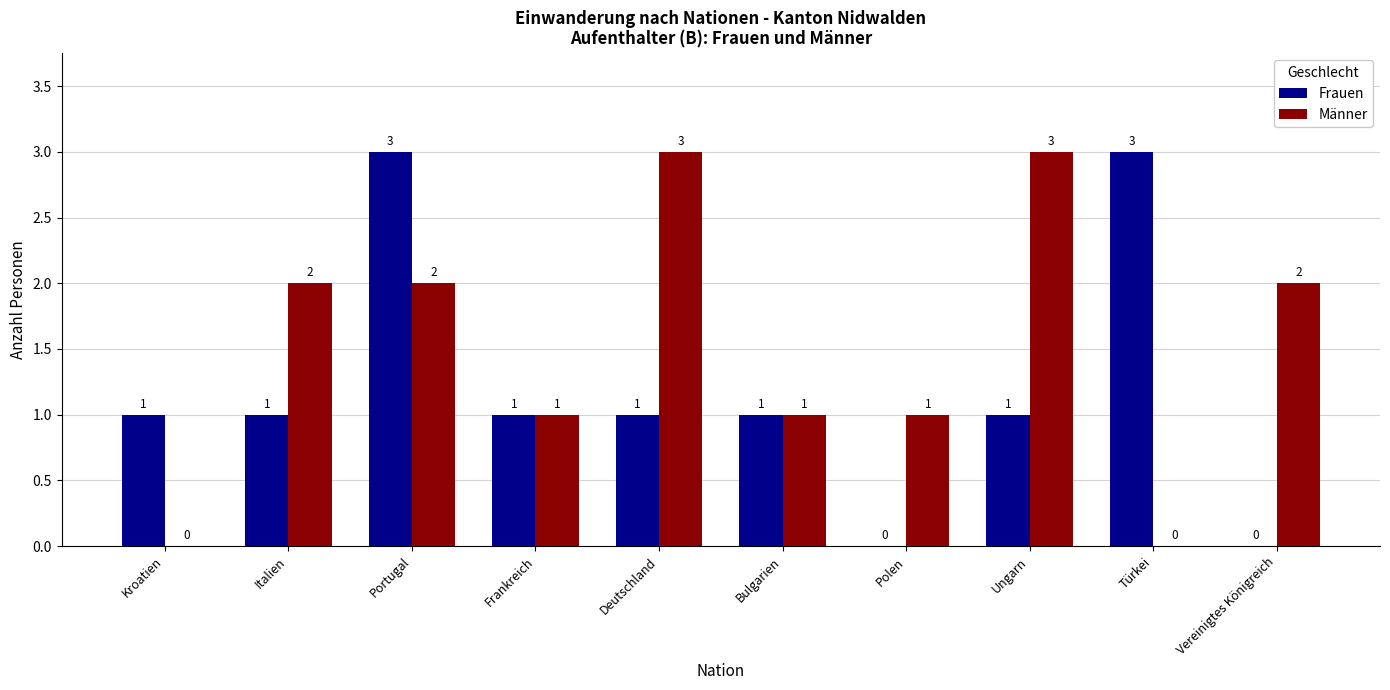

Reading right to left, transcribe all the data shown in this chart.

Frauen: 0	3	1	0	1	1	1	3	1	1
Männer: 2	0	3	1	1	3	1	2	2	0